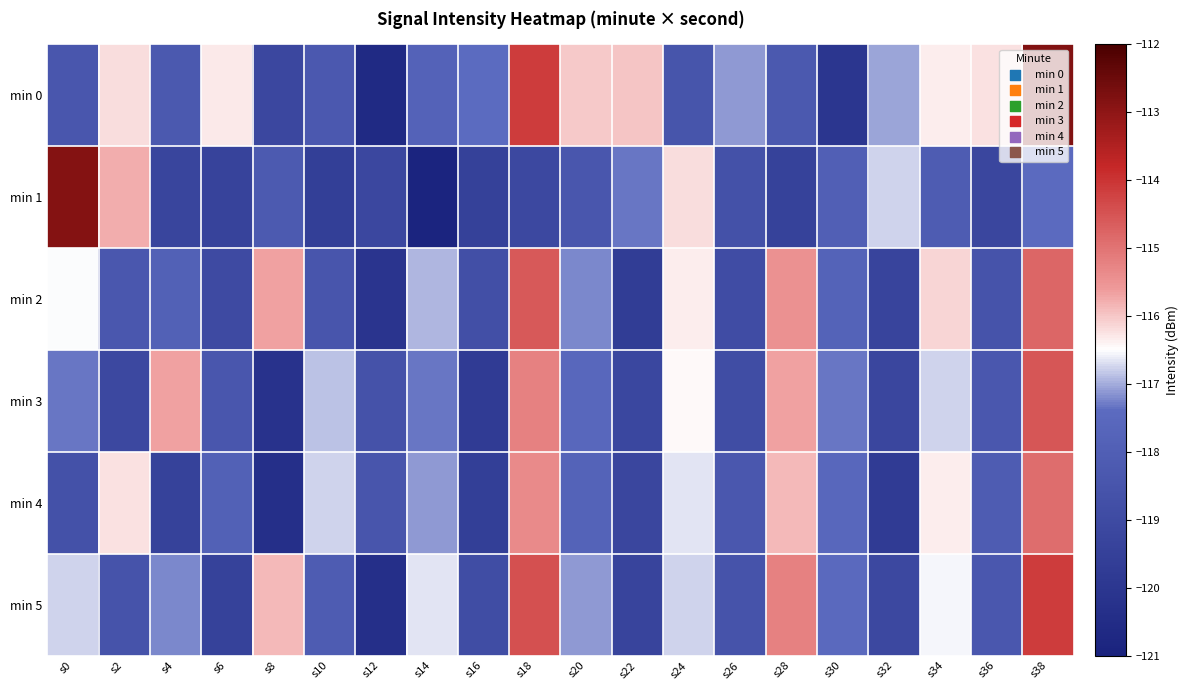

Count the number of data series in this chart.

6